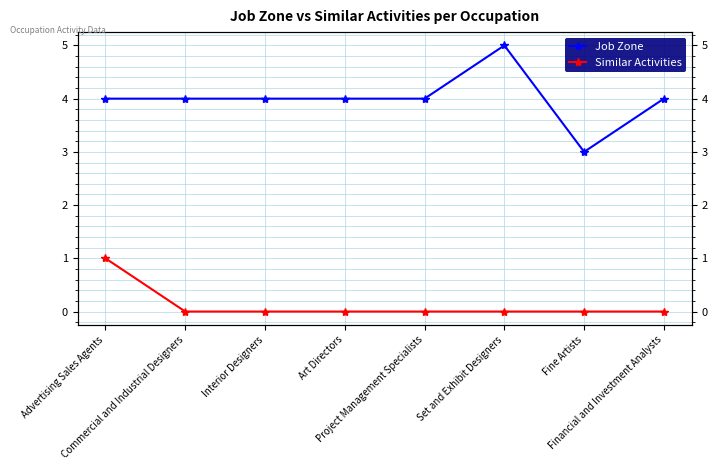

Which has a higher value, Set and Exhibit Designers or Commercial and Industrial Designers?

Set and Exhibit Designers